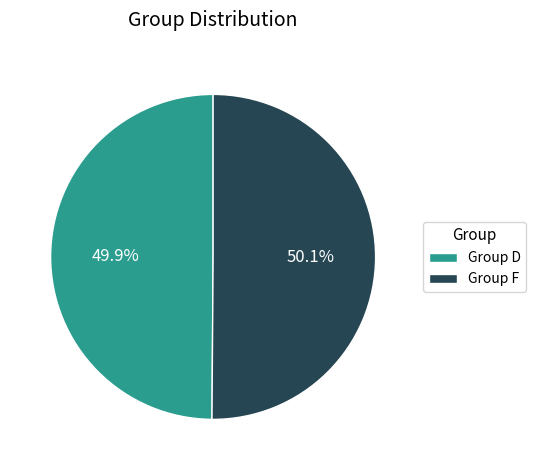

How much of the chart is everything except Group D?

50.1%